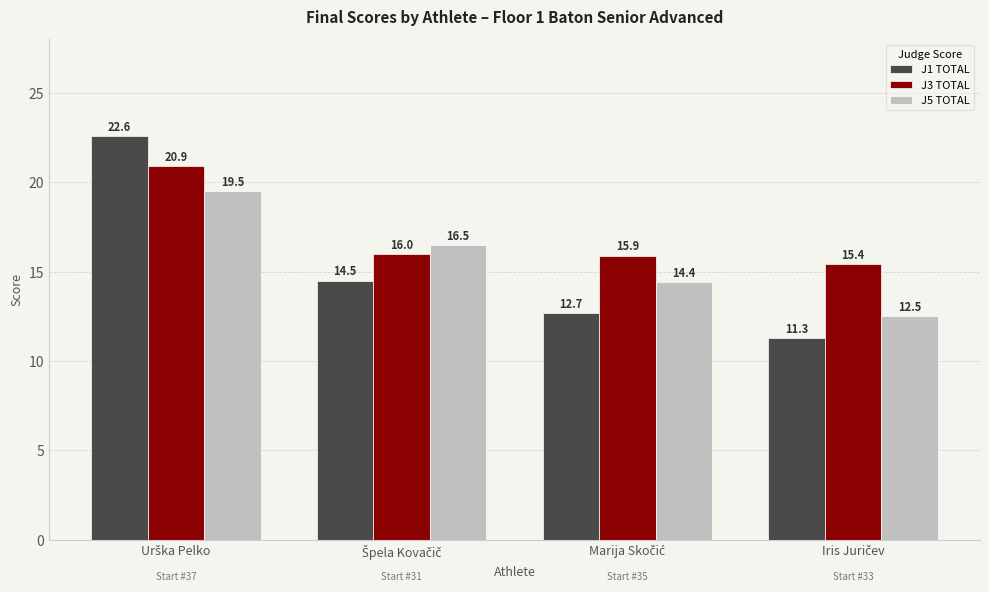

What is the minimum value shown in the chart?

11.3